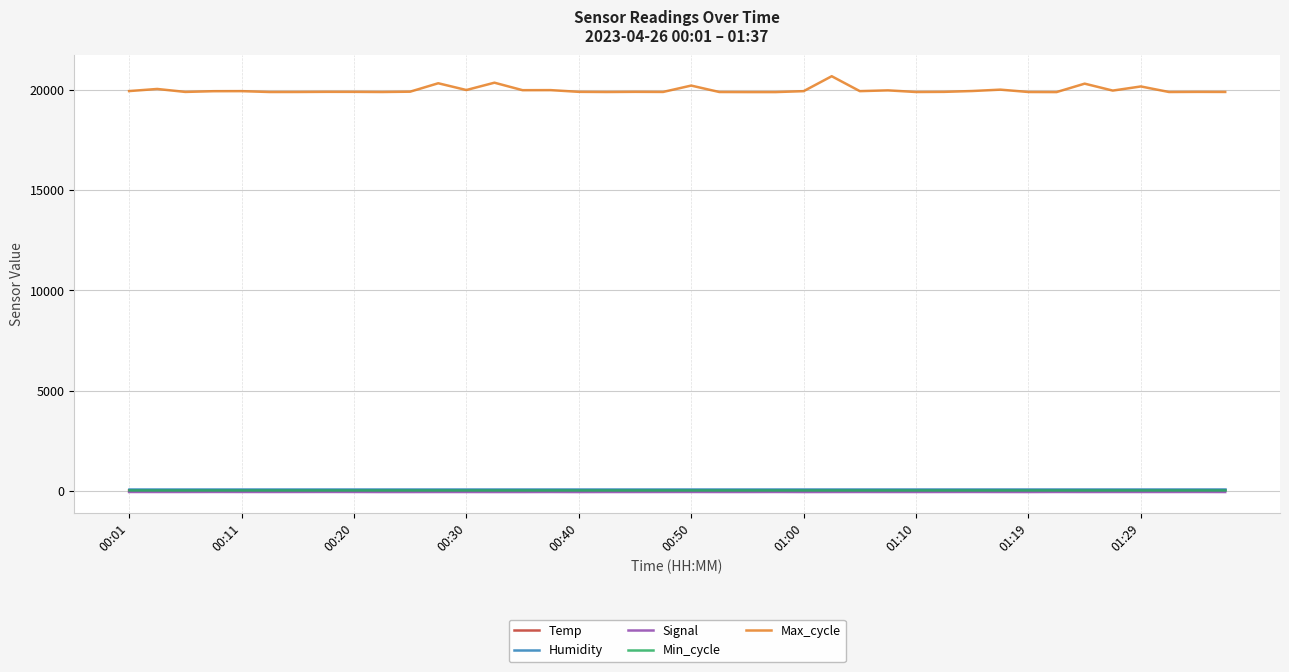

What is the greatest value displayed?

20700.0